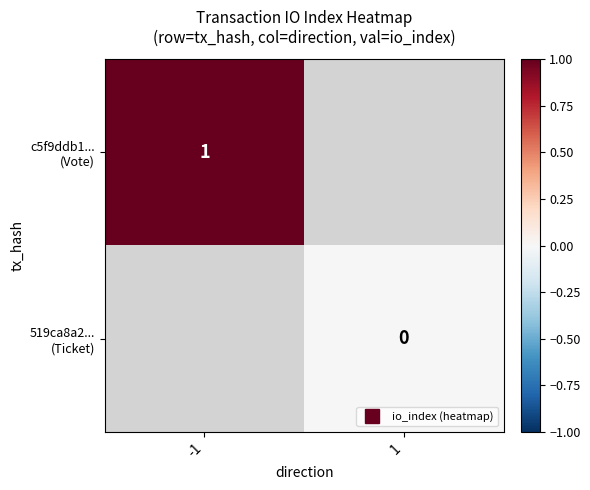

Is the value of c5f9ddb1... (Vote) at -1 greater than the value of 519ca8a2... (Ticket) at -1?

No